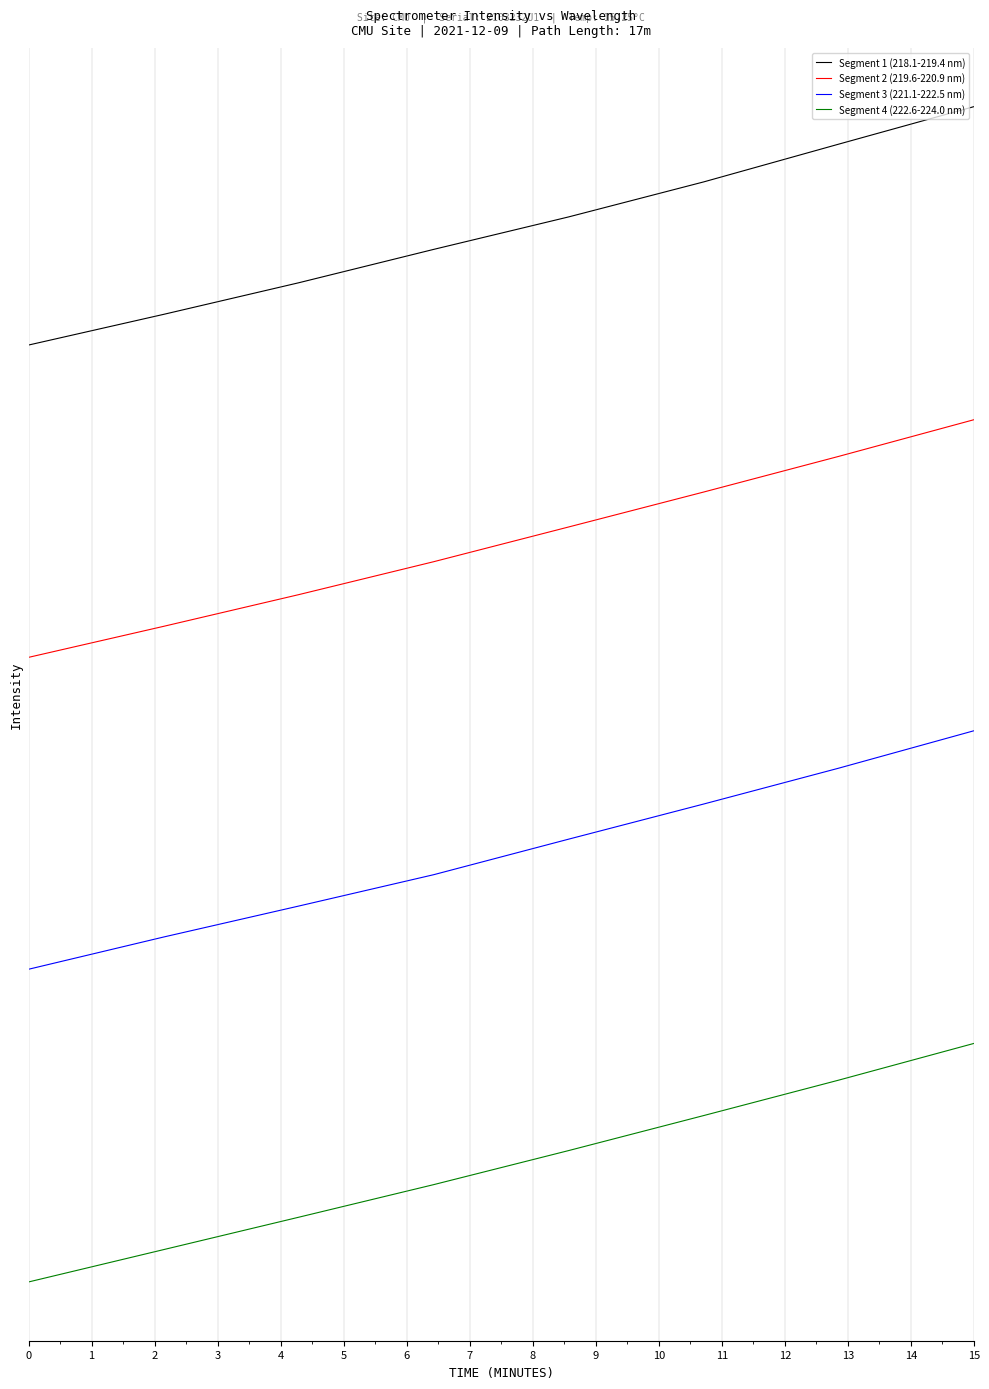

What are all the series names shown in the legend?

Segment 1 (218.1-219.4 nm), Segment 2 (219.6-220.9 nm), Segment 3 (221.1-222.5 nm), Segment 4 (222.6-224.0 nm)